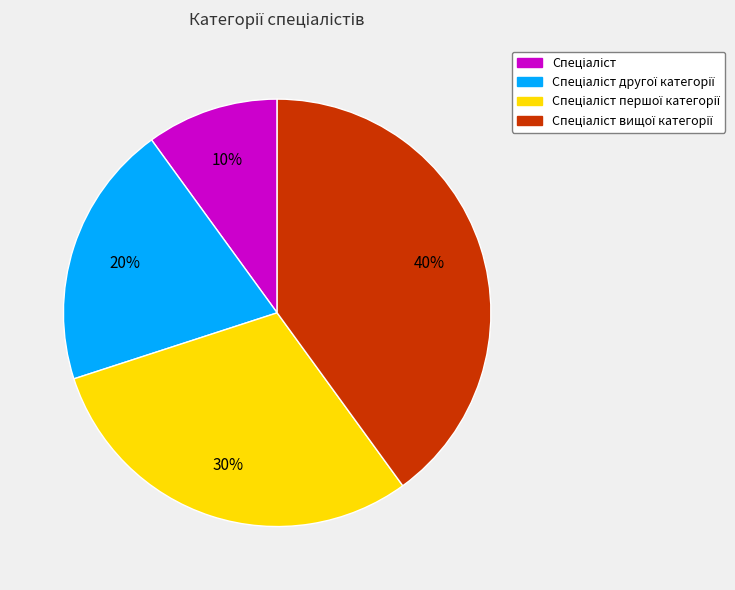

Is there a majority slice in this chart?

No